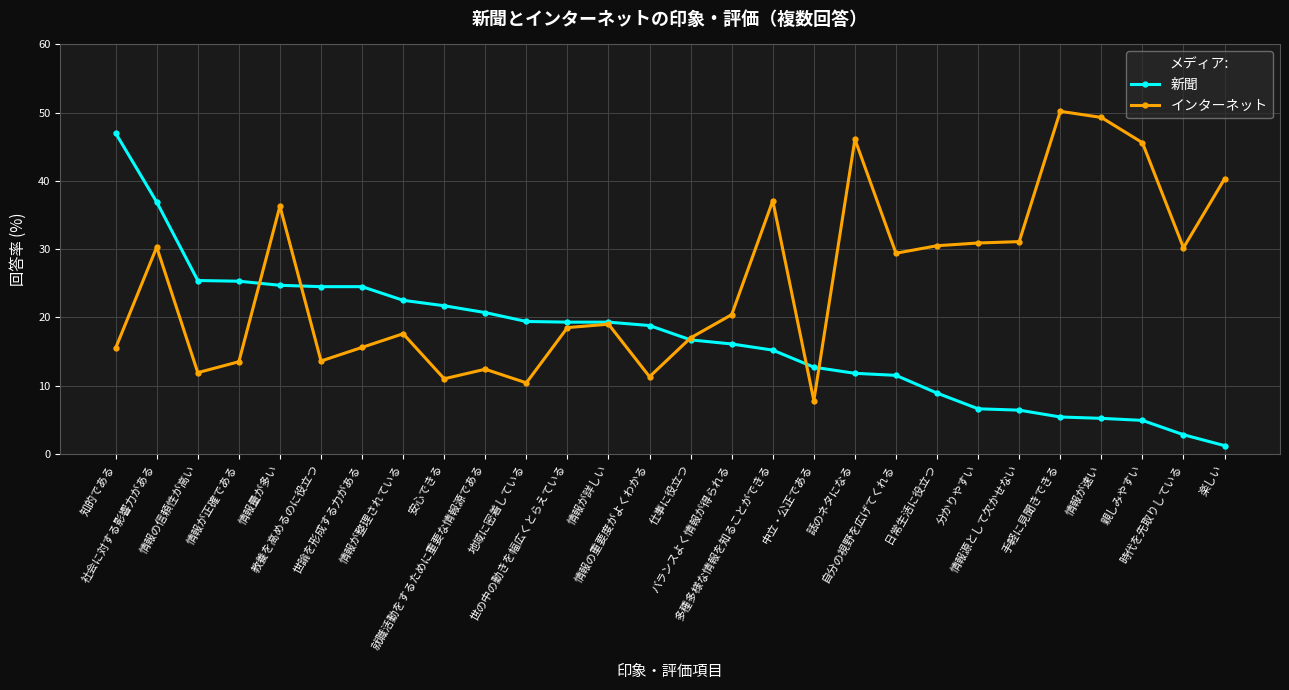

At which label does インターネット reach its minimum?

中立・公正である